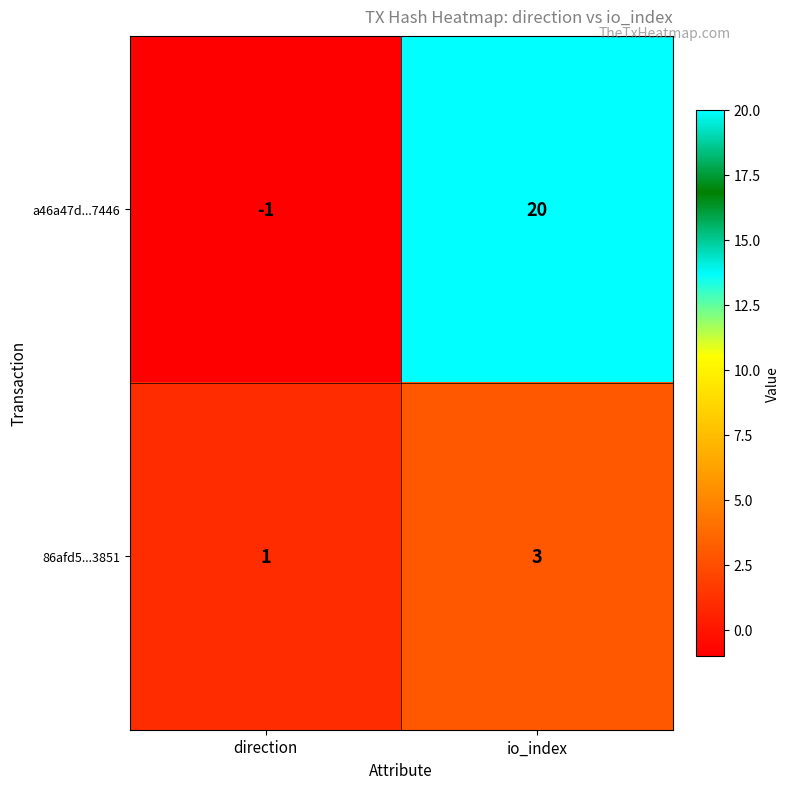

Which category has the lowest value across all series?

direction